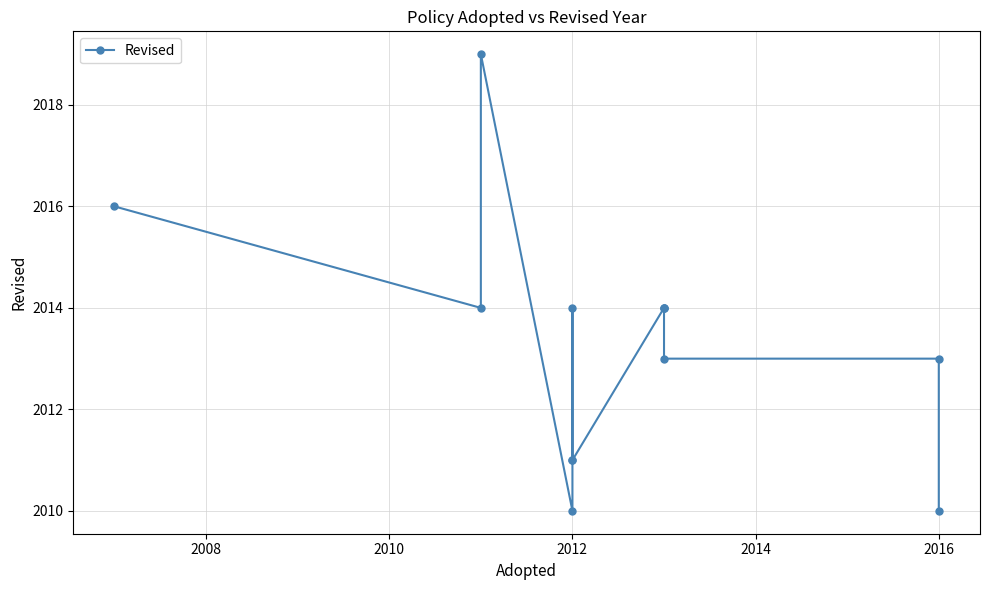

Count the number of categories in the chart.

13